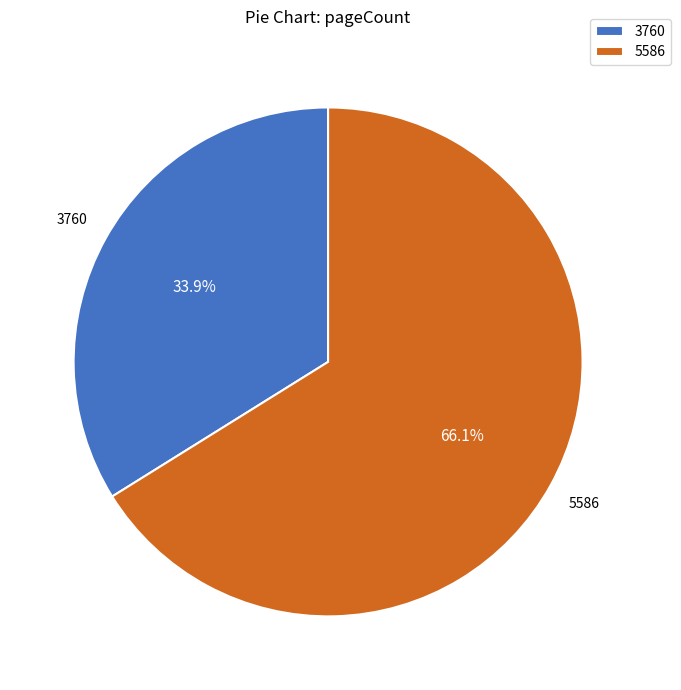

What is the smallest slice in the pie chart?

3760